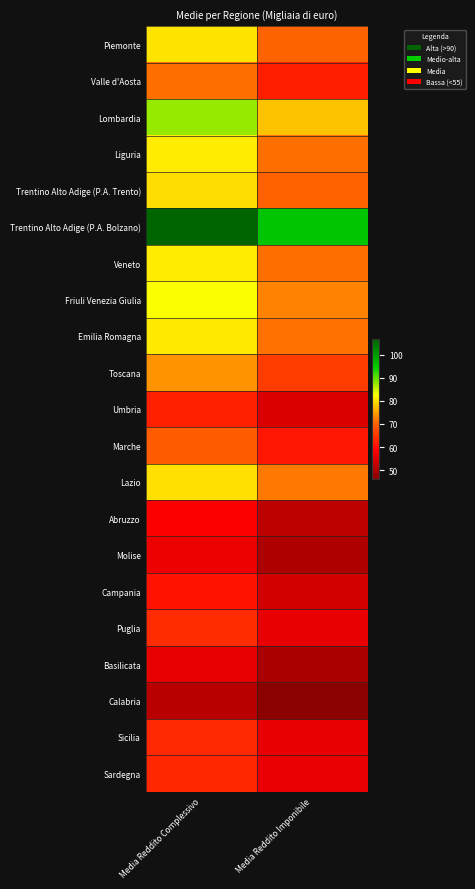

List the series in order of their peak value, highest first.

Trentino Alto Adige (P.A. Bolzano), Lombardia, Friuli Venezia Giulia, Liguria, Veneto, Emilia Romagna, Piemonte, Lazio, Trentino Alto Adige (P.A. Trento), Toscana, Valle d'Aosta, Marche, Puglia, Sicilia, Sardegna, Umbria, Campania, Abruzzo, Molise, Basilicata, Calabria